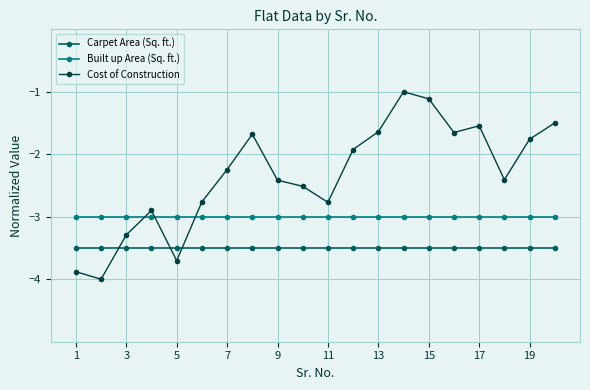

What is the minimum value for Carpet Area (Sq. ft.)?

-3.5